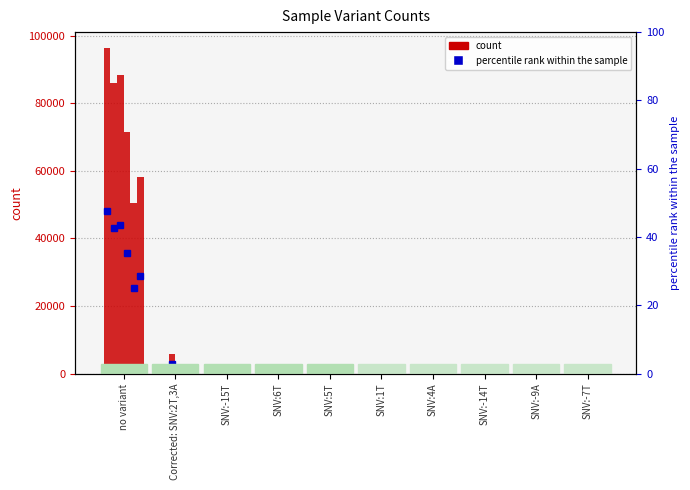

What position from the left is SNV:-7T?

10